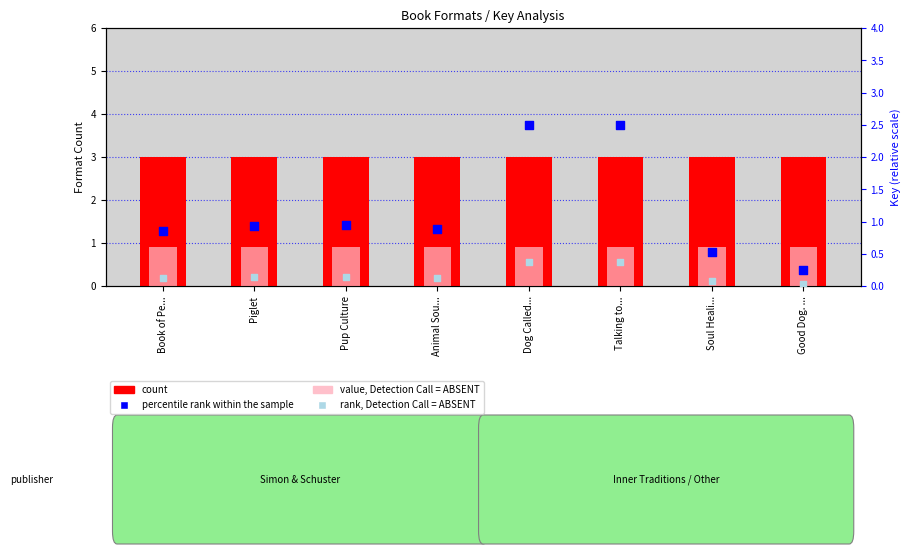

Which series contains the highest Y value?

count